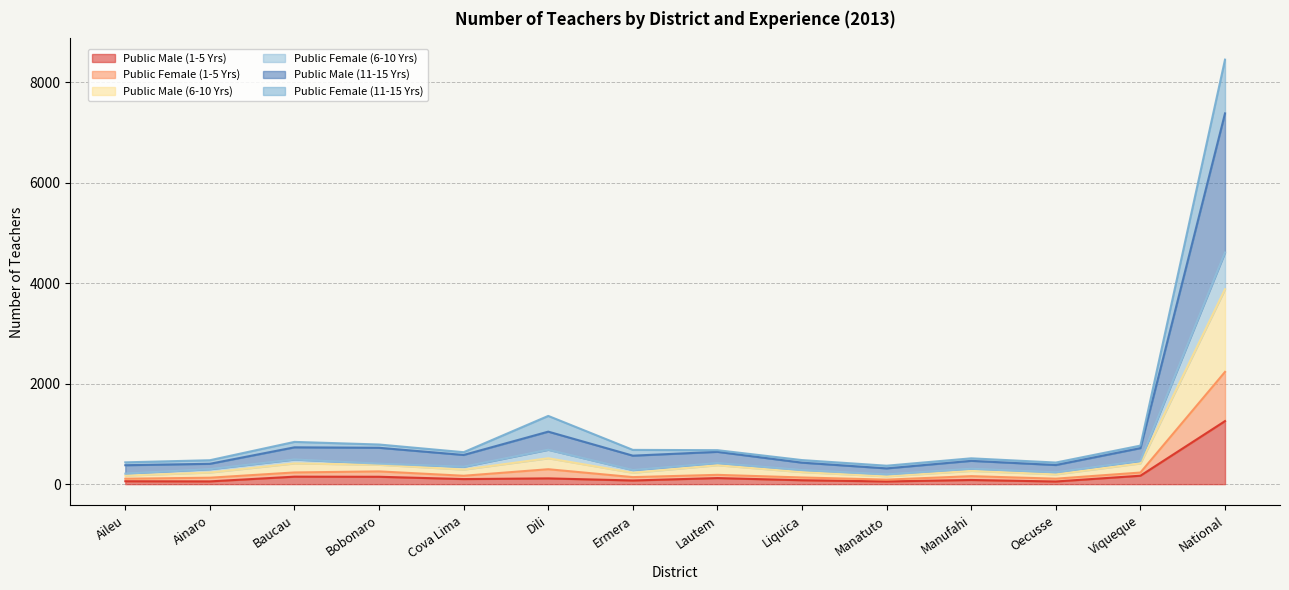

True or false: Public Male (11-15 Yrs) and Public Male (1-5 Yrs) intersect in this chart.

False